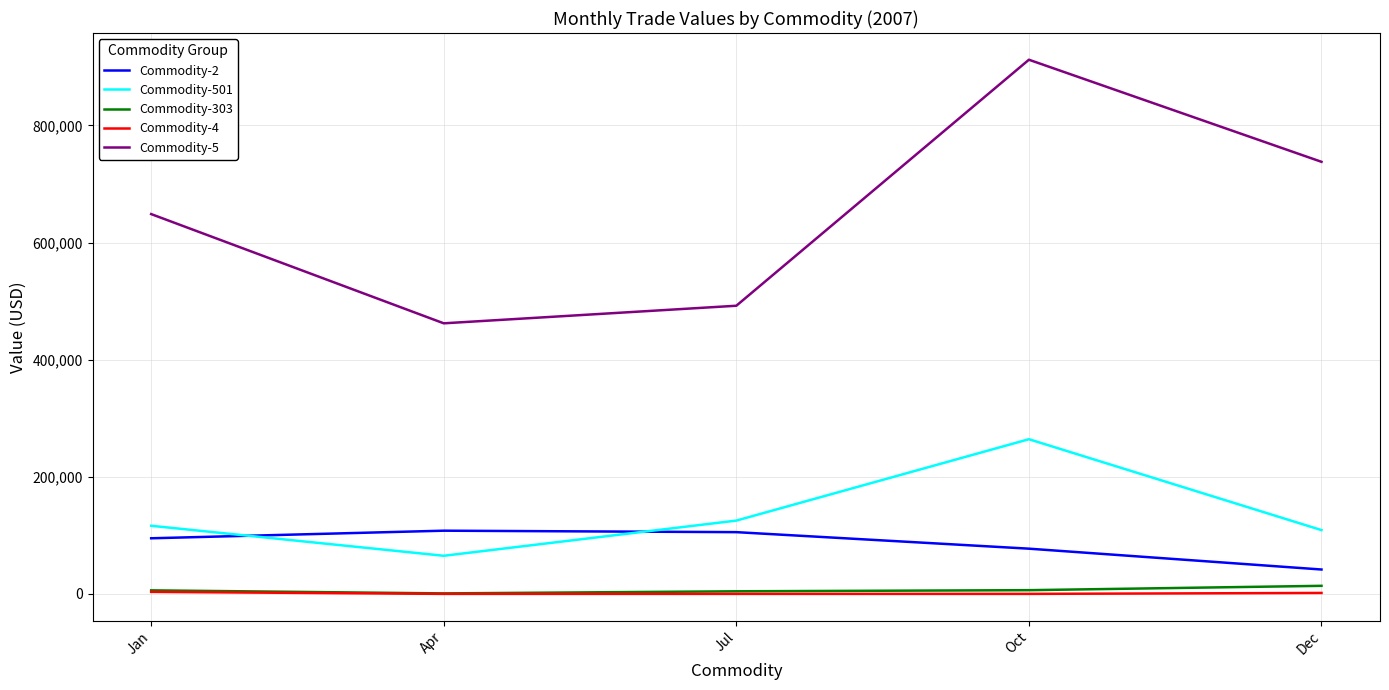

True or false: Commodity-501 and Commodity-4 intersect in this chart.

False